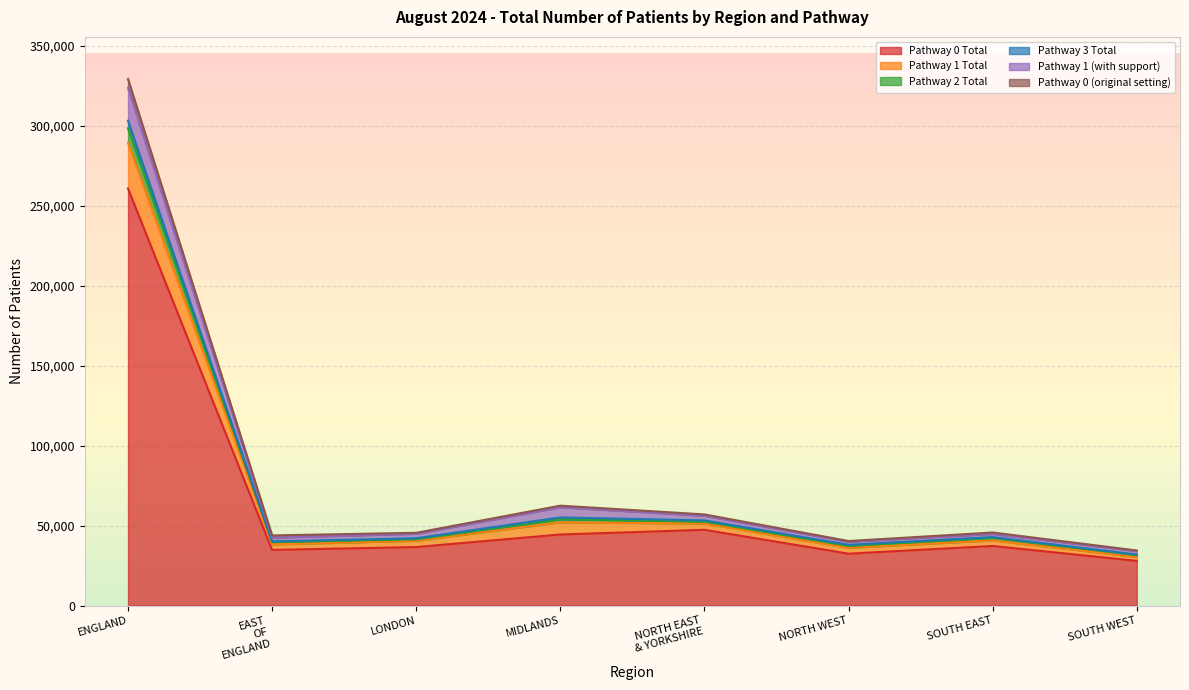

Which category has the highest value in the Pathway 0 Total series?

ENGLAND